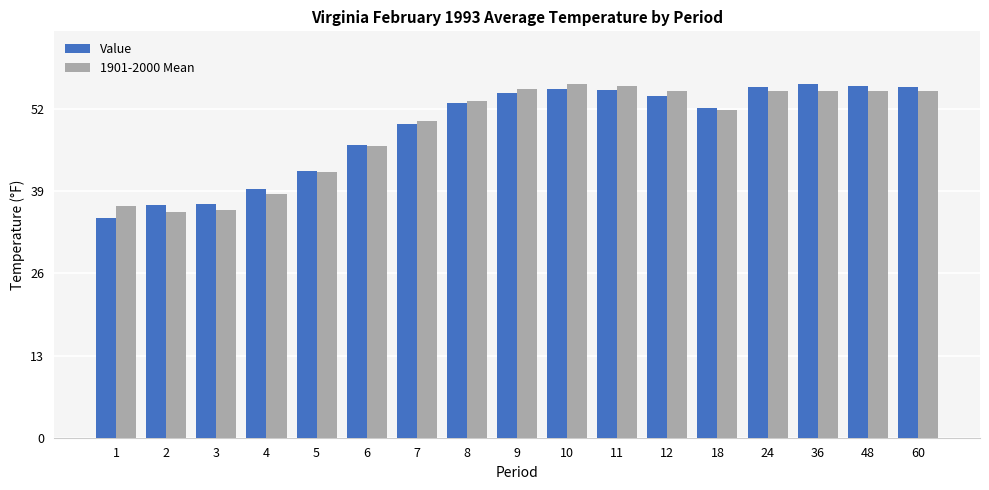

What is the difference between the second highest and second lowest values in the 1901-2000 Mean series?

19.6